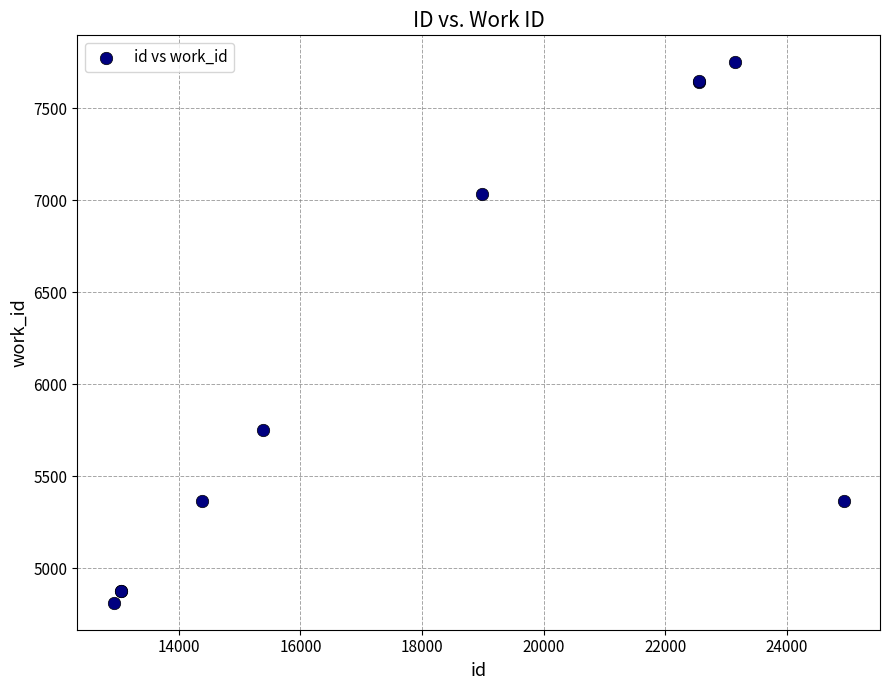

What Y value in the scatter plot is closest to 6281?

5751